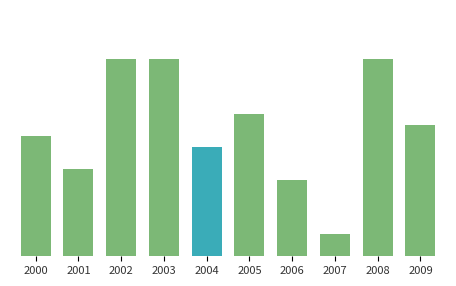

Reading left to right, transcribe all the data shown in this chart.

2000=11	2001=8	2002=18	2003=18	2004=10	2005=13	2006=7	2007=2	2008=18	2009=12